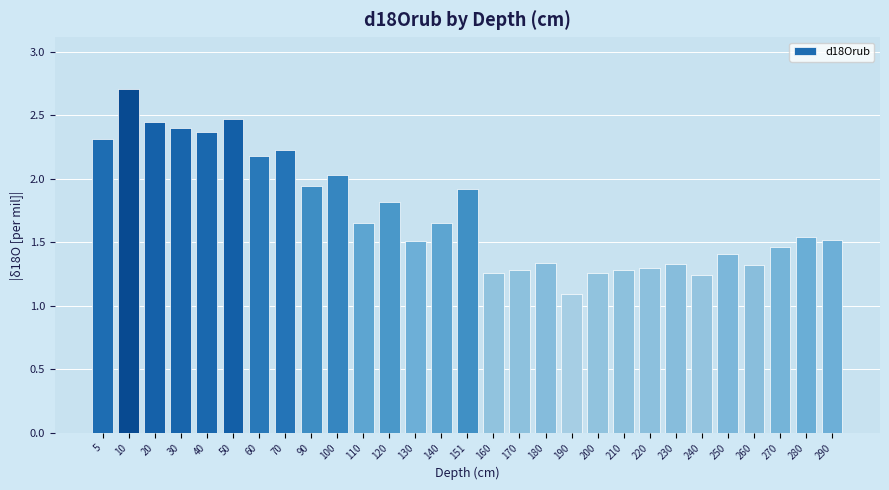

What is the value of the 25th bar from the left?

1.4